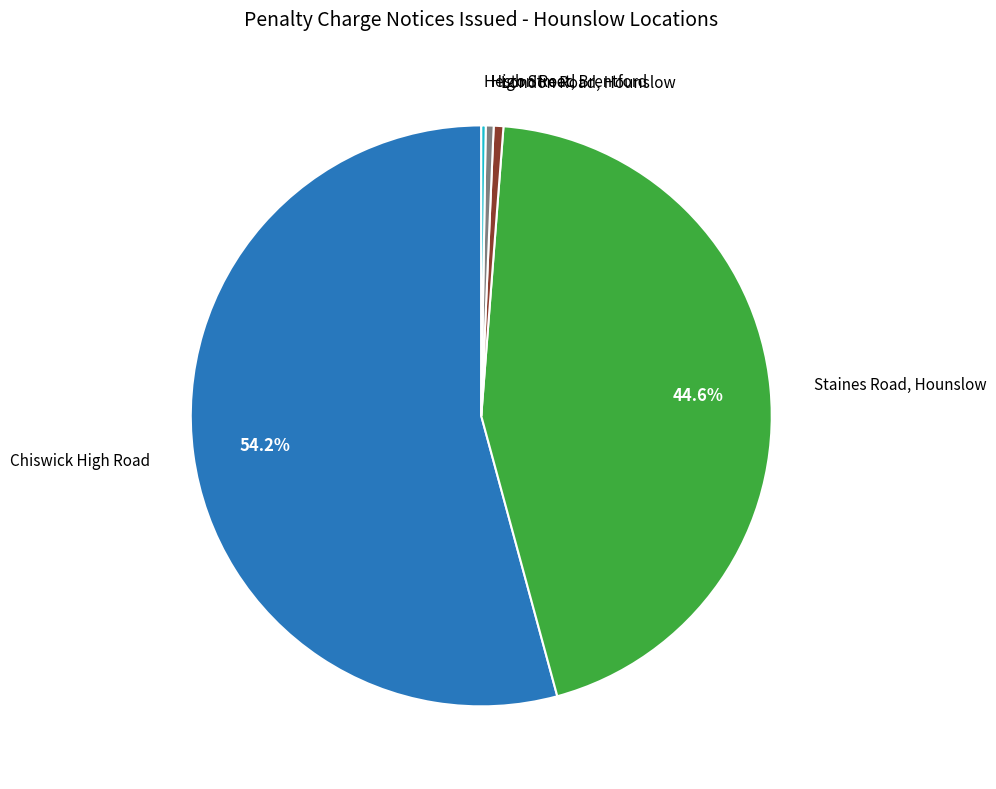

Is there any slice that represents more than half of the pie?

Yes